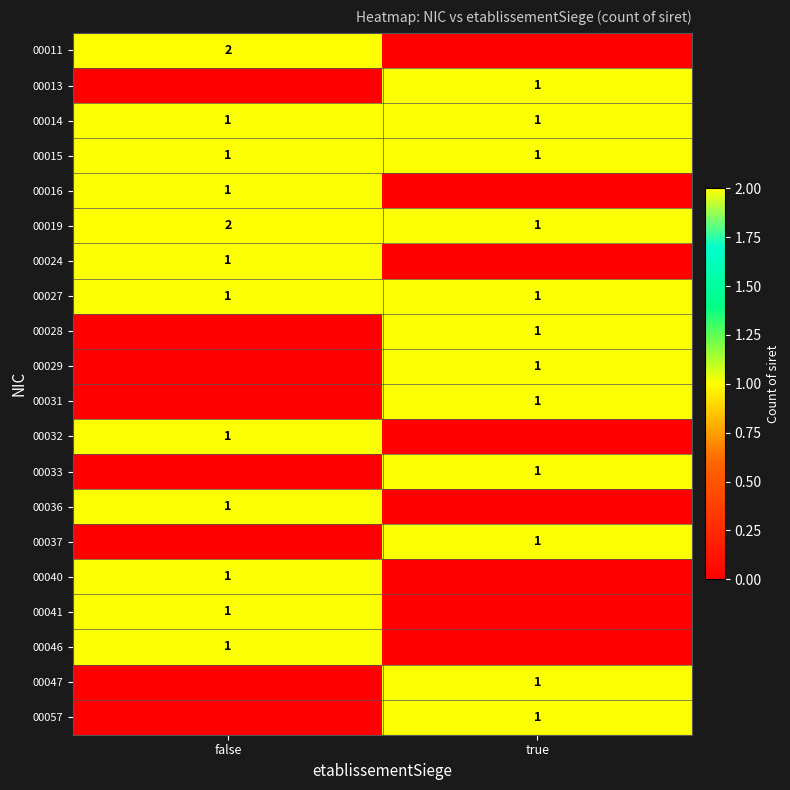

The value of 00027 at false is 1. True or false?

True